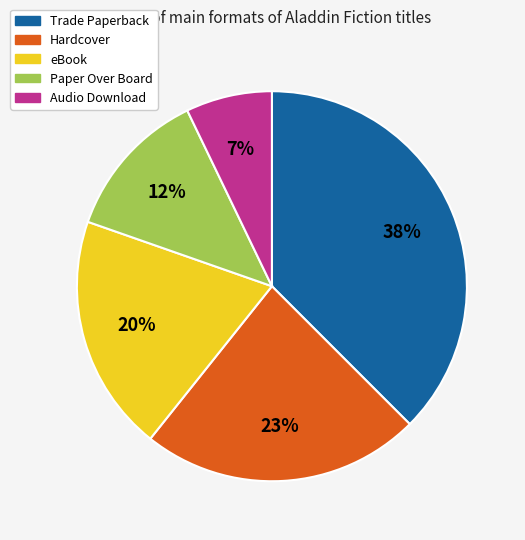

To the nearest percent, what percentage of the pie is Hardcover?

23%